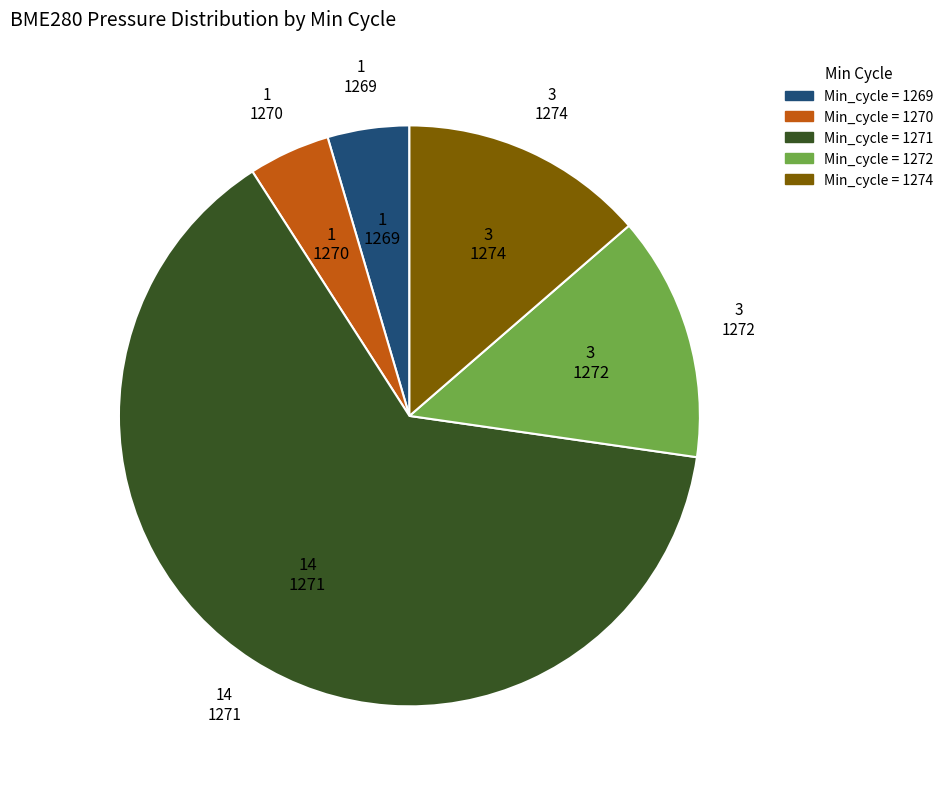

Is there any slice that represents more than half of the pie?

Yes